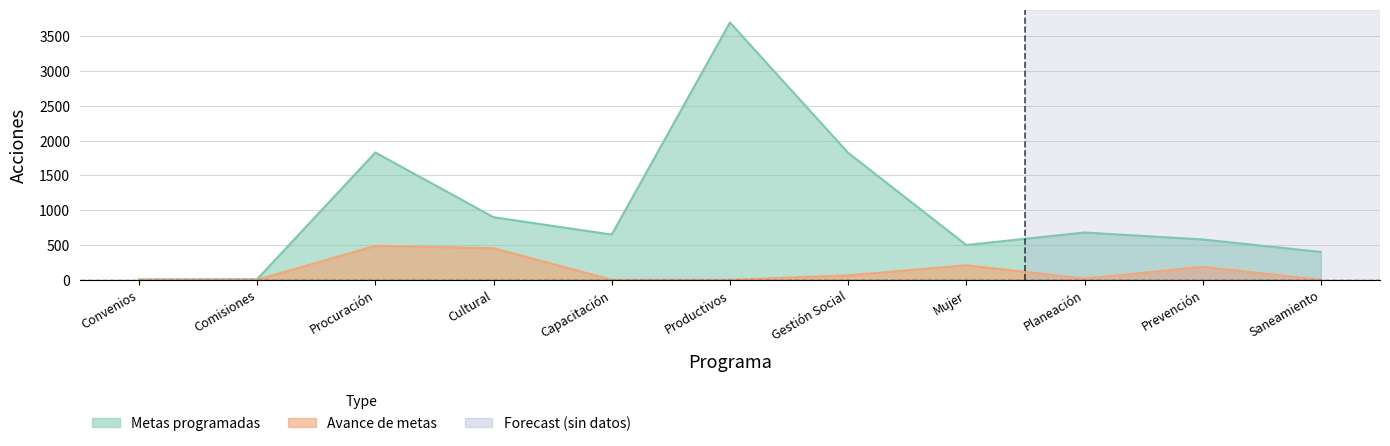

What is the maximum value shown in the chart?

3700